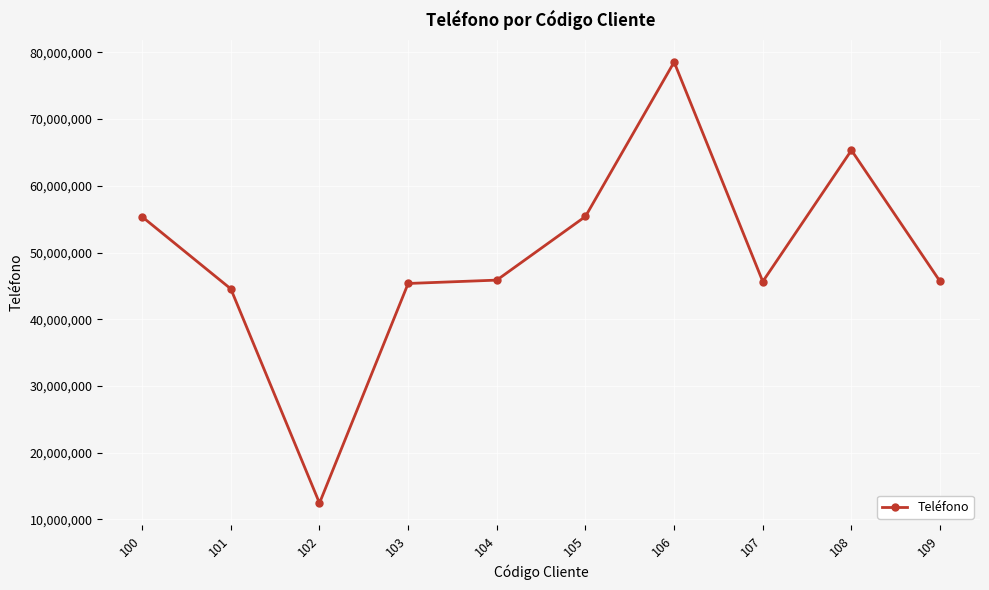

Does the chart have visible grid lines?

Yes